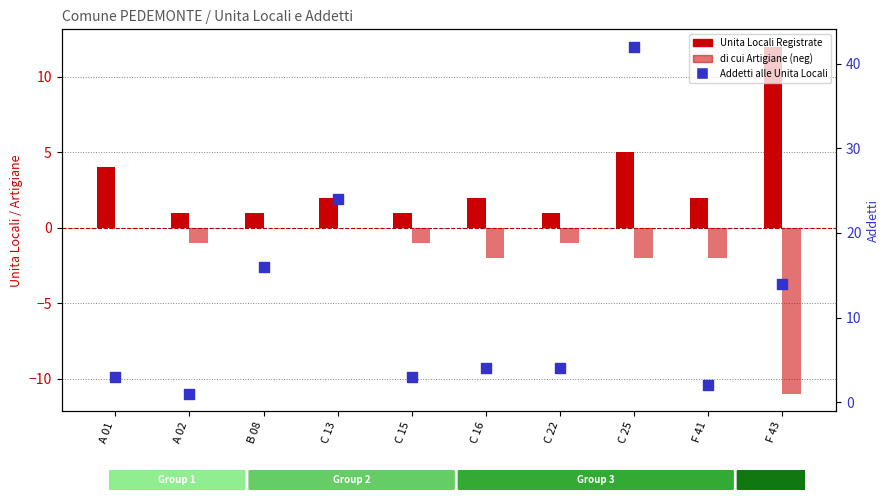

Is the value of di cui Artigiane (neg) at F 41 greater than the value of Unita Locali Registrate at C 22?

No